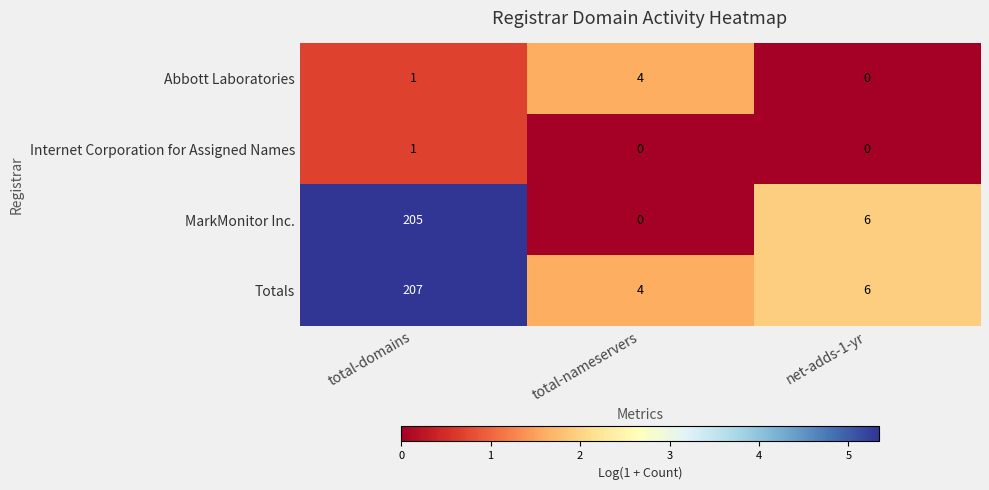

Which series has the widest spread of values?

MarkMonitor Inc.